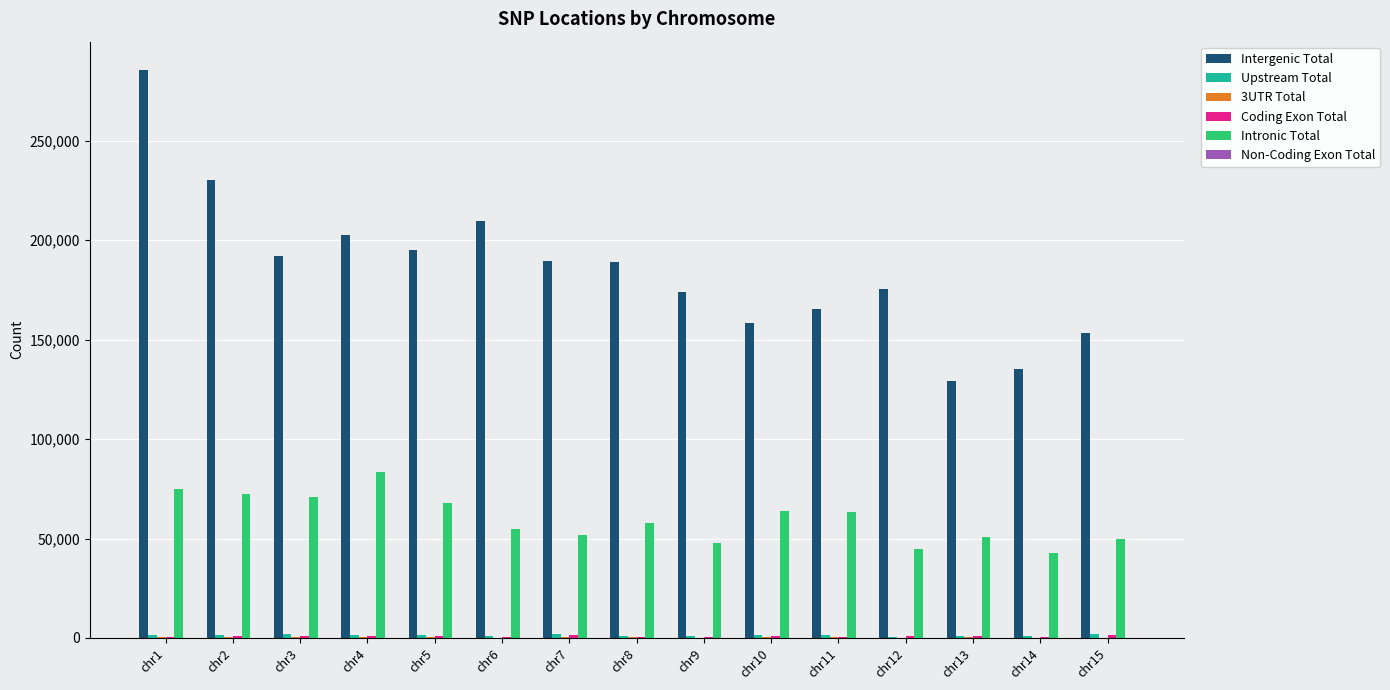

Which series changed the most between chr4 and chr14?

Intergenic Total